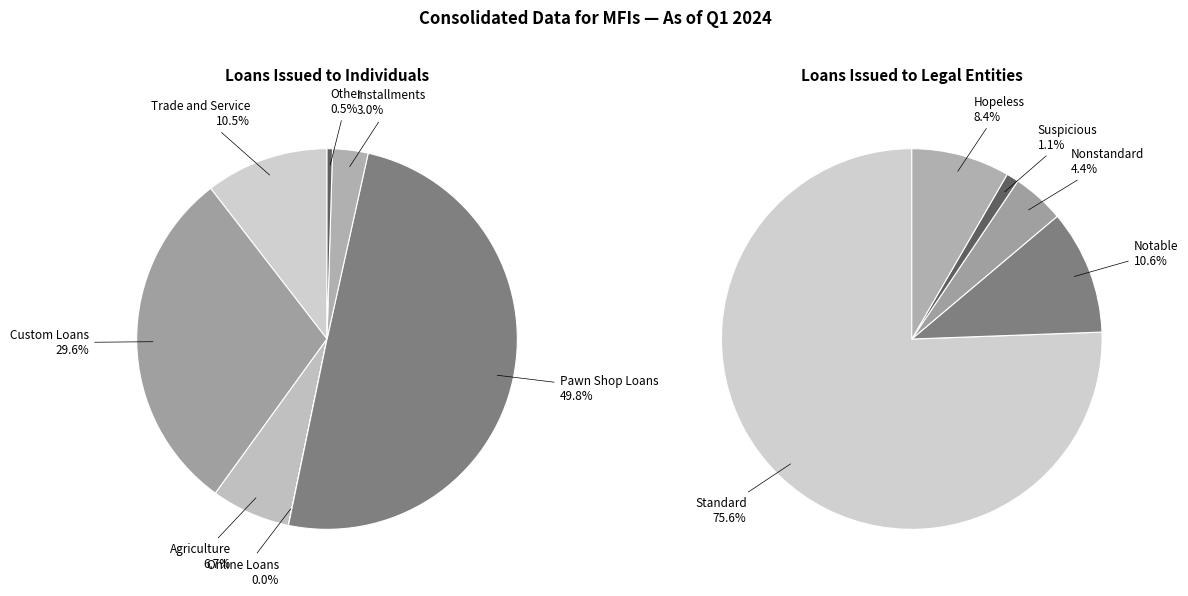

Is the sum of Pawn Shop Loans and Trade and Service greater than half?

Yes